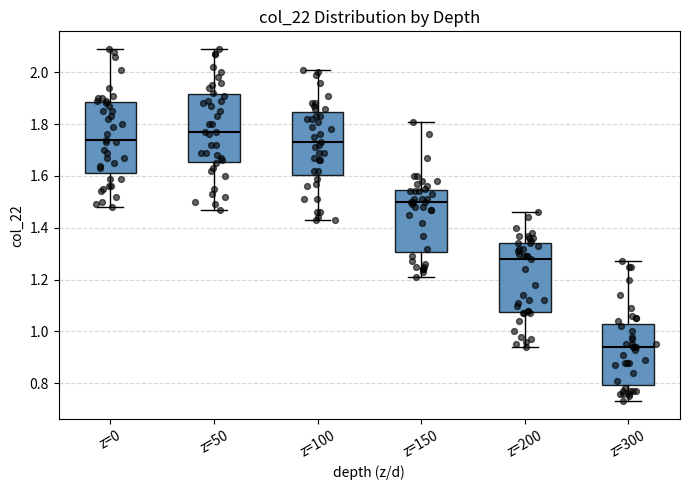

Reading left to right, transcribe this box plot: for each box, give where its median line is, the range the box spans, and where its two whiskers end, as read against the y-axis. The values are not printed on the chart, so give them approximately, as read against the axis.

z=0: median 1.74, box 1.62 to 1.88, whiskers 1.48 to 2.10
z=50: median 1.78, box 1.66 to 1.92, whiskers 1.48 to 2.10
z=100: median 1.74, box 1.60 to 1.84, whiskers 1.44 to 2.02
z=150: median 1.50, box 1.30 to 1.54, whiskers 1.22 to 1.82
z=200: median 1.28, box 1.08 to 1.34, whiskers 0.94 to 1.46
z=300: median 0.94, box 0.80 to 1.04, whiskers 0.74 to 1.28